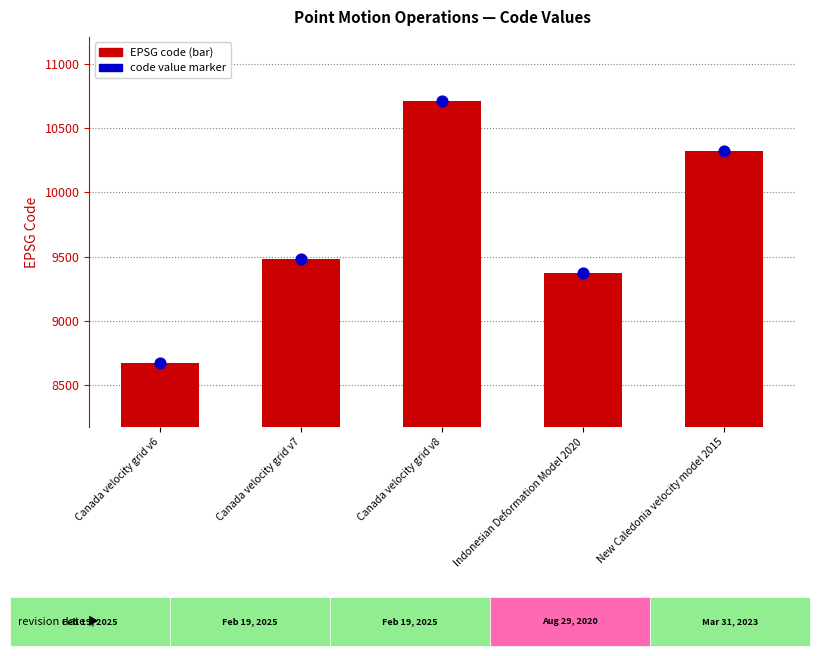

What is the total value across all series at Canada velocity grid v6?

17352